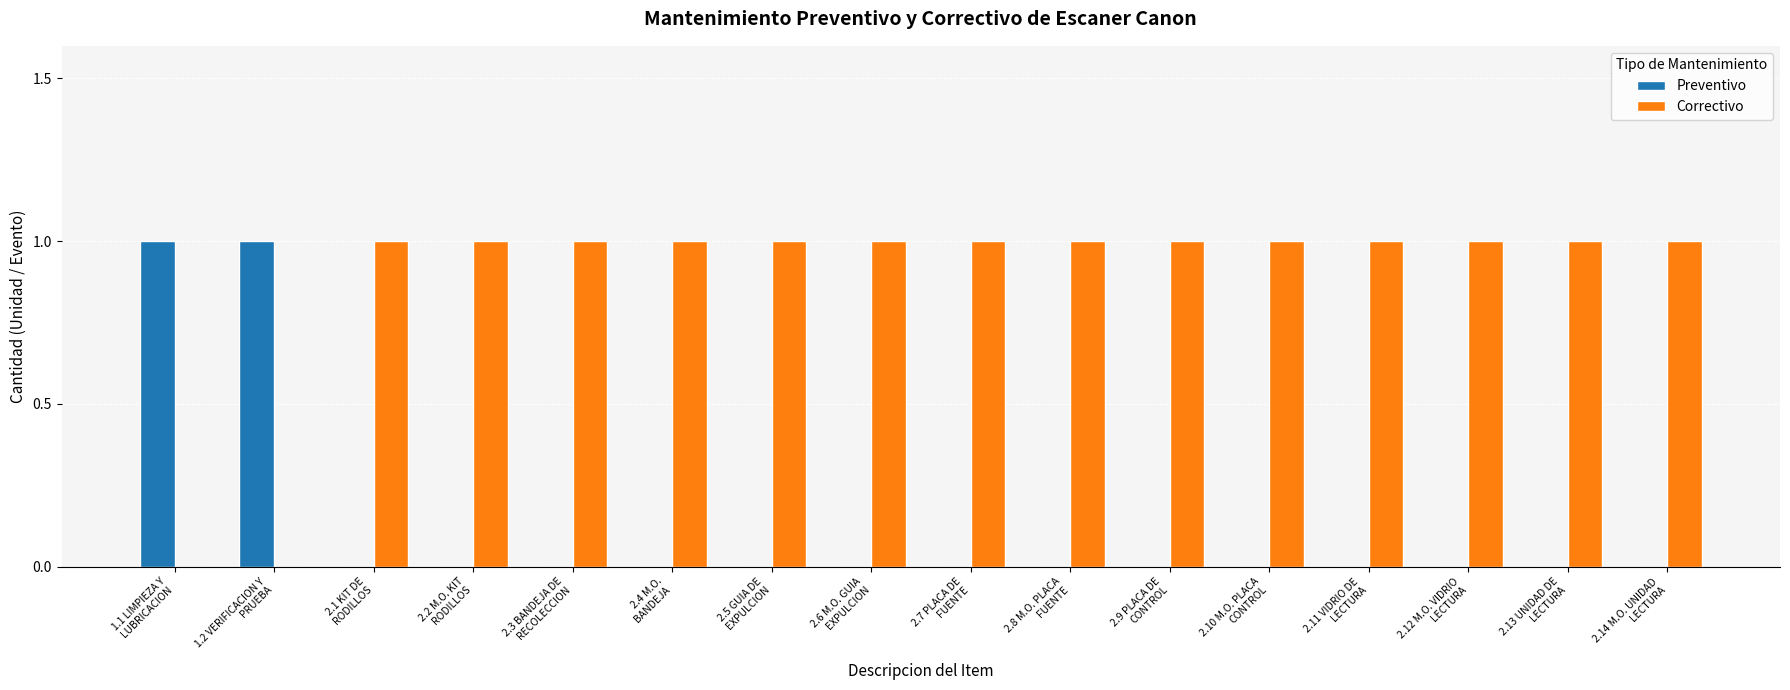

What is the sum of all Correctivo values?

14